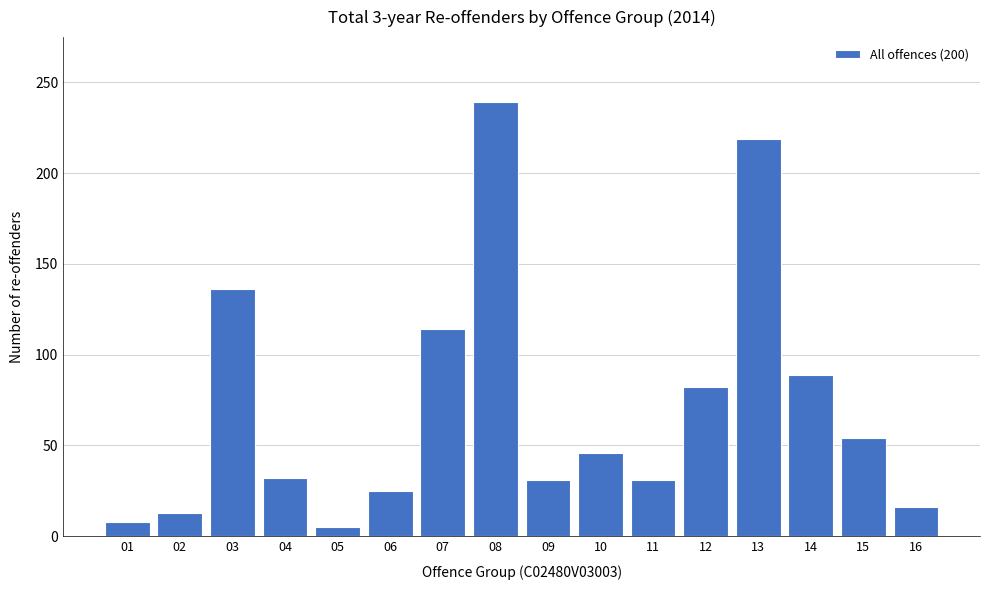

What is the change in value from 10 to 11?

-15